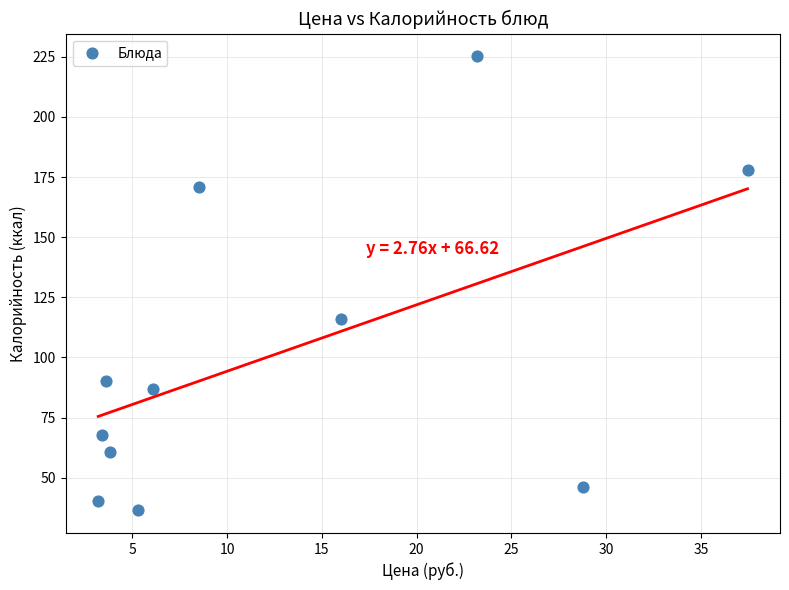

What is the average Y value?

101.6